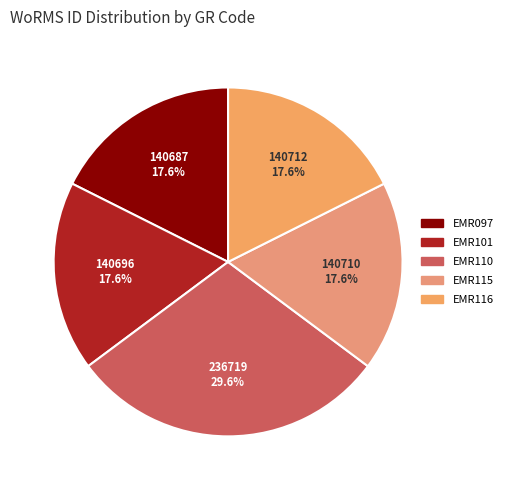

Is the sum of EMR101 and EMR115 greater than half?

No